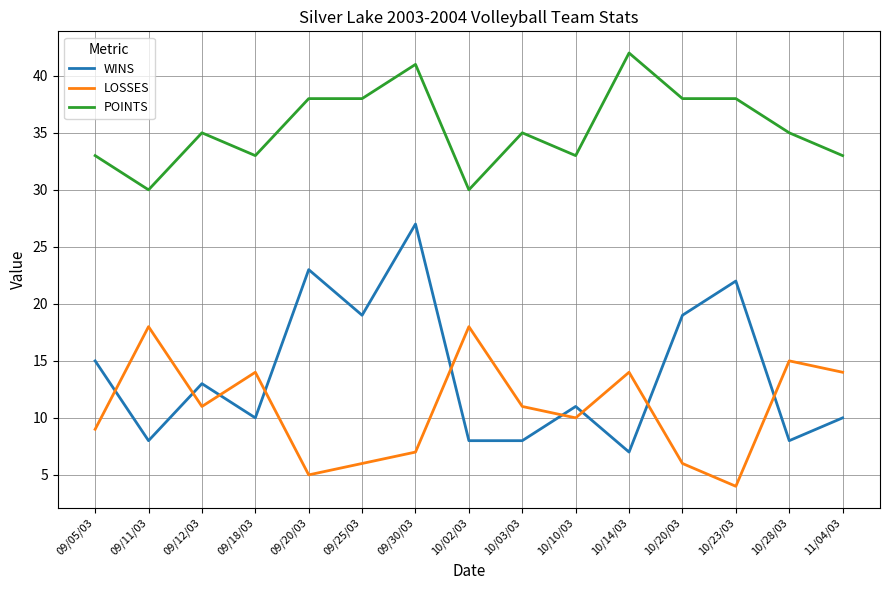

Where is the first local minimum for POINTS?

09/11/03